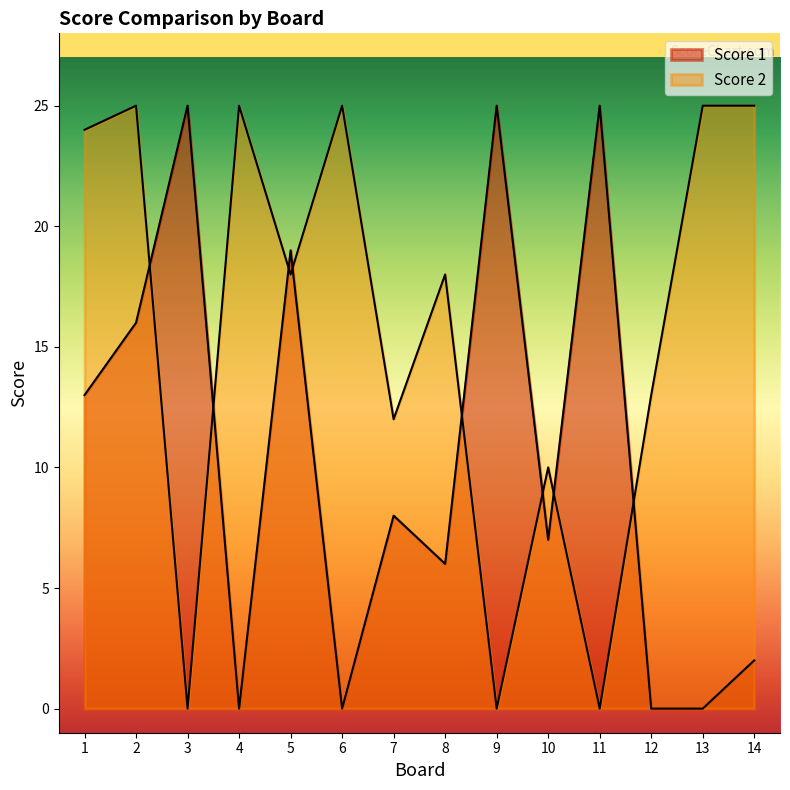

Does the chart display data point markers on the line(s)?

No